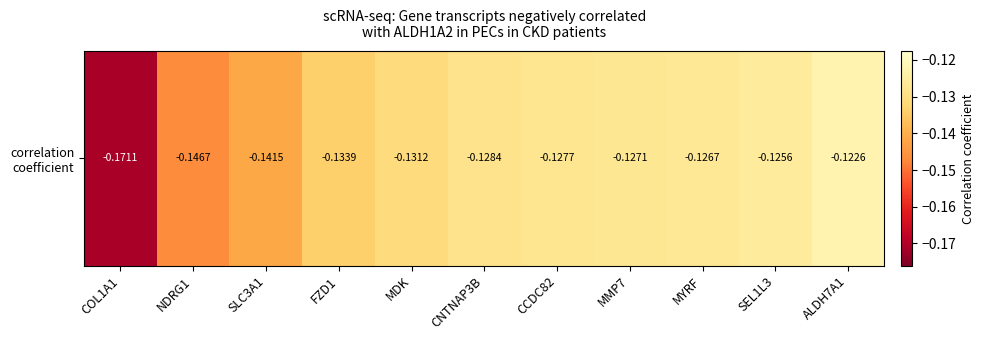

List the labels in order of value, largest first.

ALDH7A1, SEL1L3, MYRF, MMP7, CCDC82, CNTNAP3B, MDK, FZD1, SLC3A1, NDRG1, COL1A1